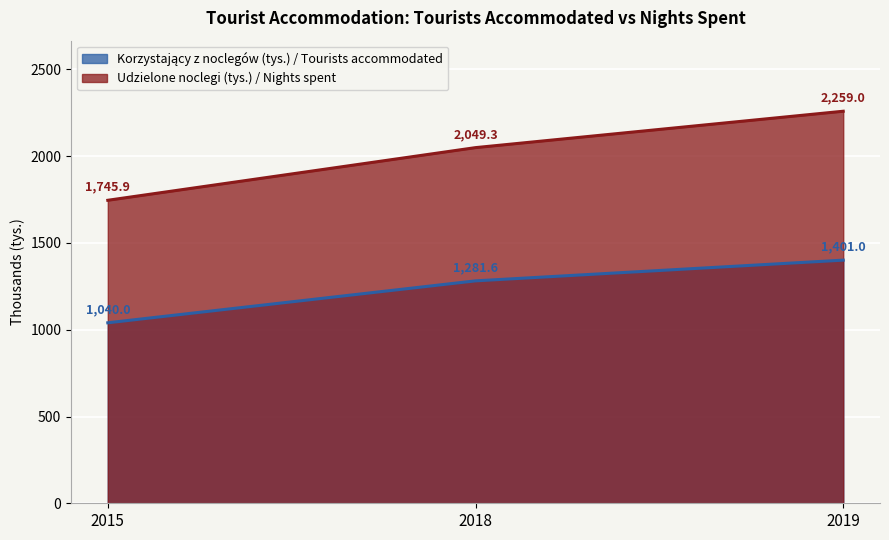

How many lines are shown in the chart?

2